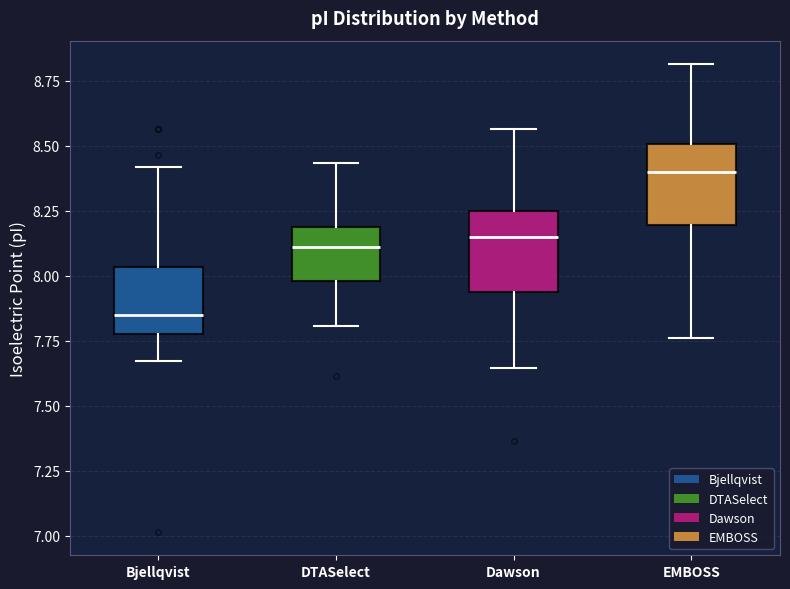

Which box's median line is the highest?

EMBOSS